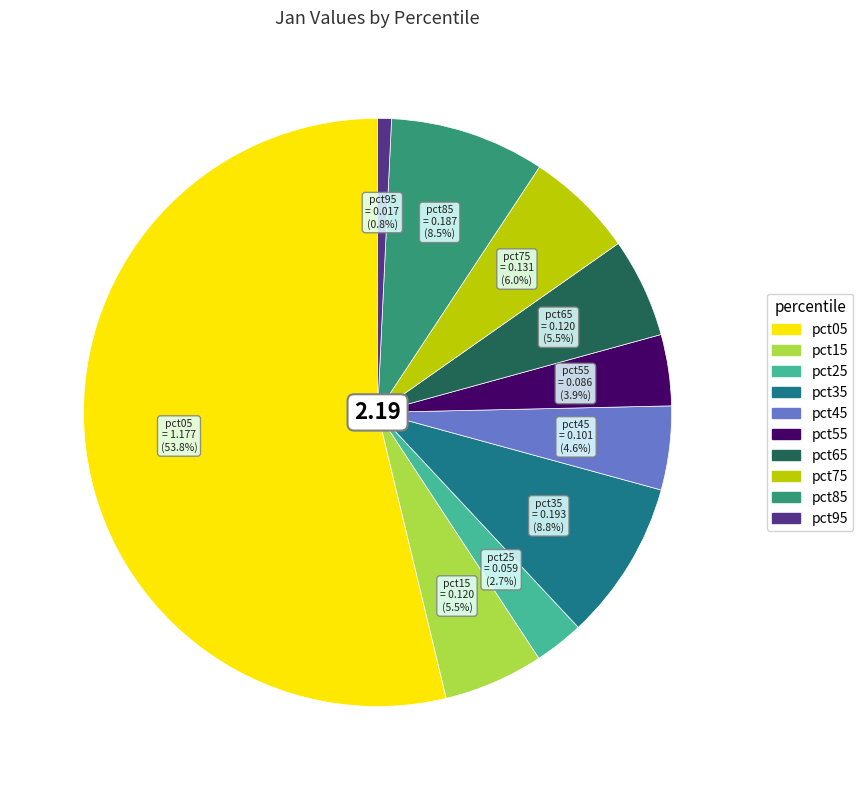

Which has a higher value, pct85 or pct95?

pct85